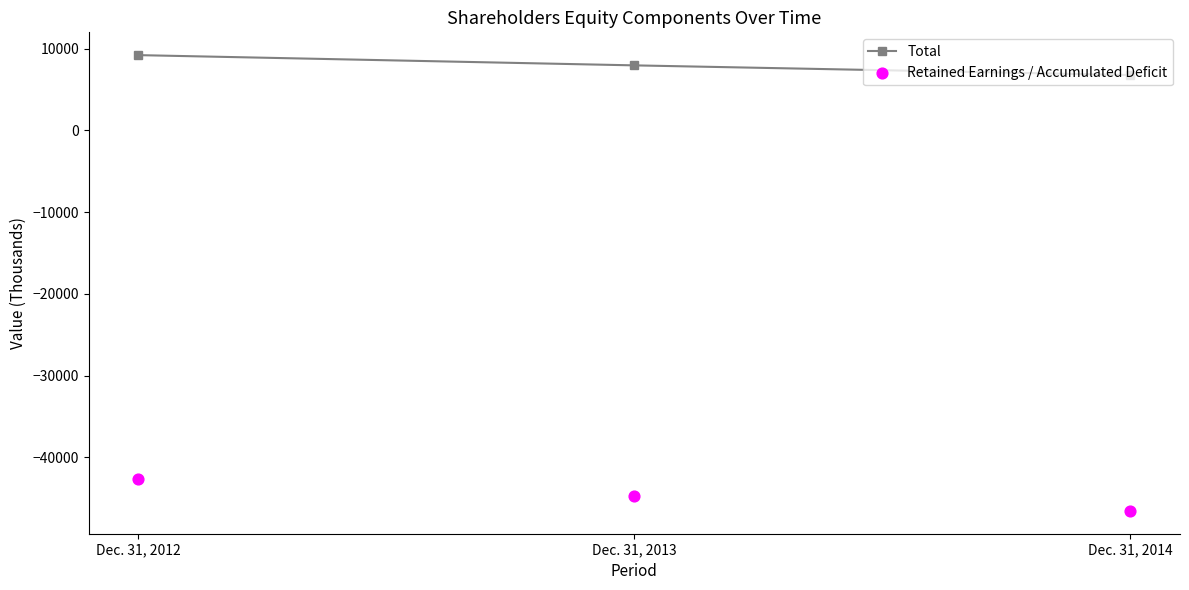

Which series reaches the maximum Y coordinate?

Total